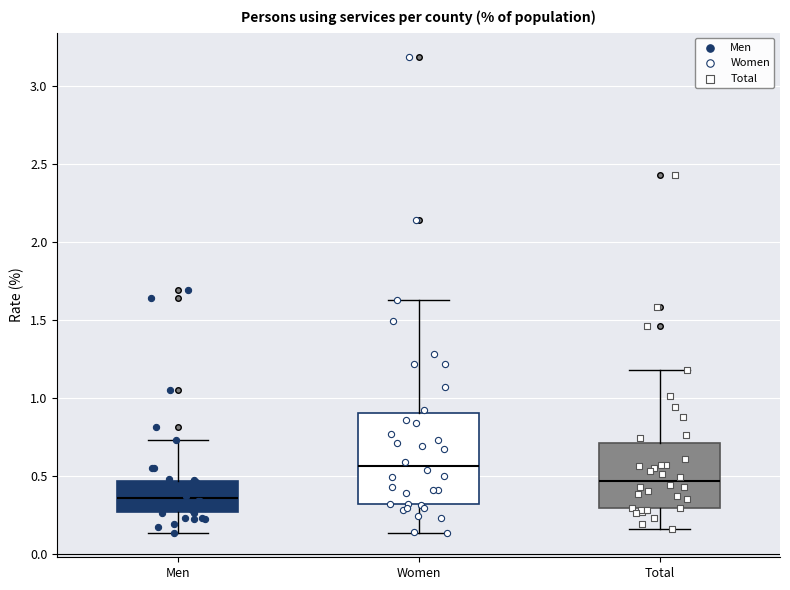

Which box's median line is the lowest?

Men